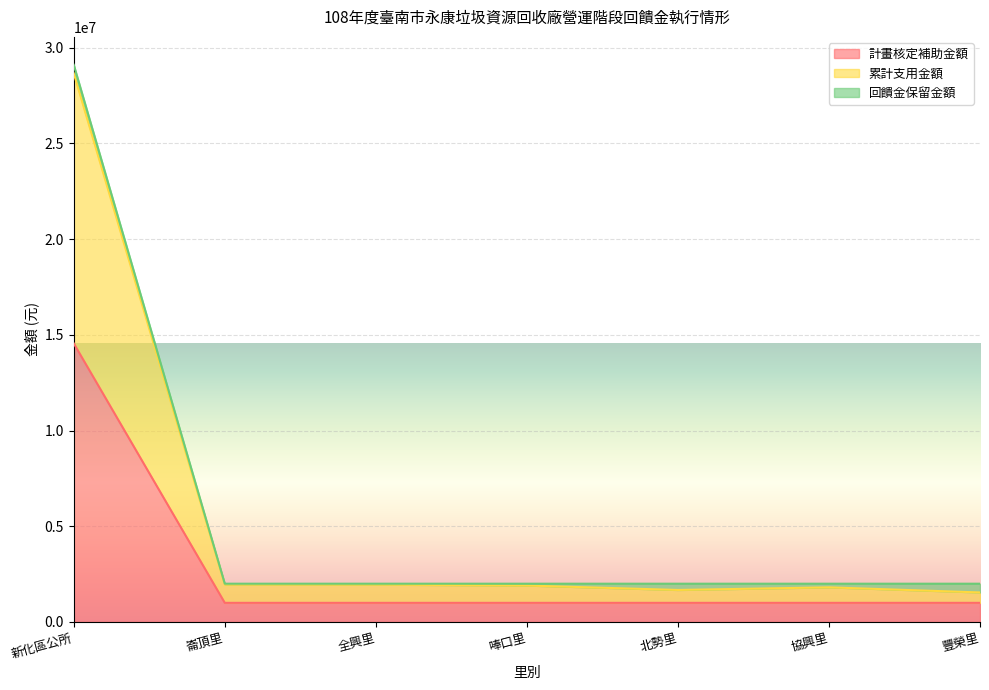

Which category has the lowest value in the 累計支用金額 series?

豐榮里